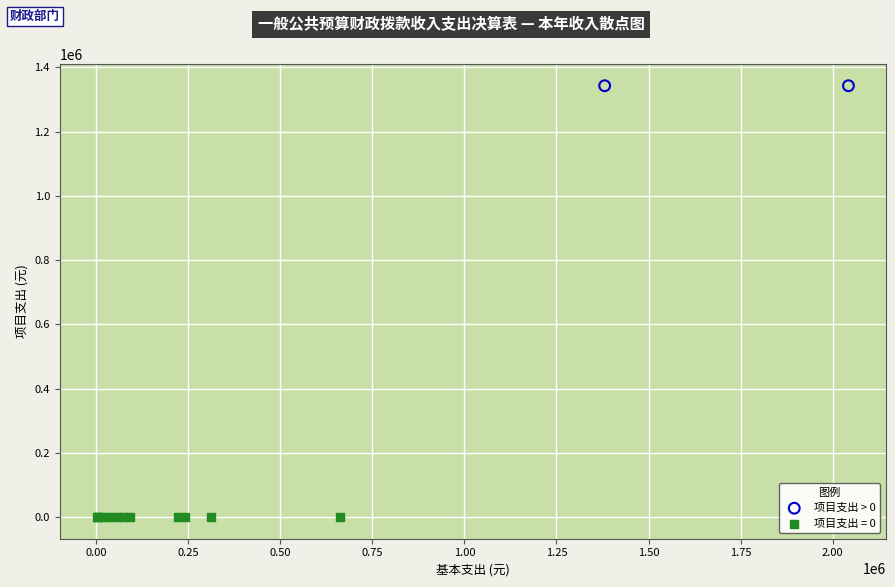

Which series reaches the minimum Y coordinate?

项目支出 = 0